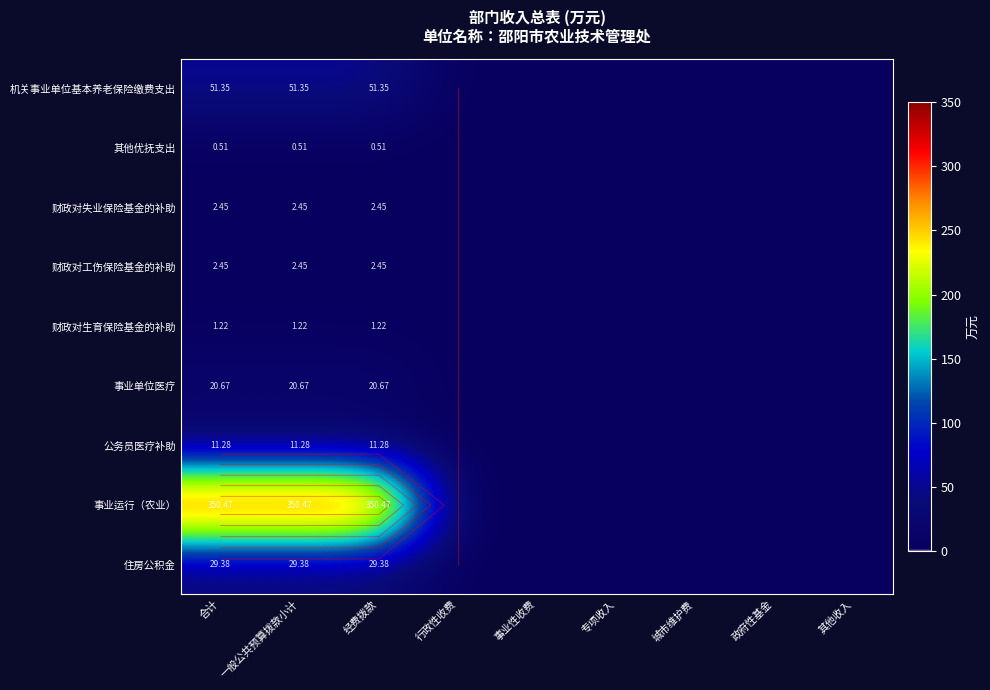

Rank the categories by 机关事业单位基本养老保险缴费支出 value from lowest to highest.

行政性收费, 事业性收费, 专项收入, 城市维护费, 政府性基金, 其他收入, 合计, 一般公共预算拨款小计, 经费拨款